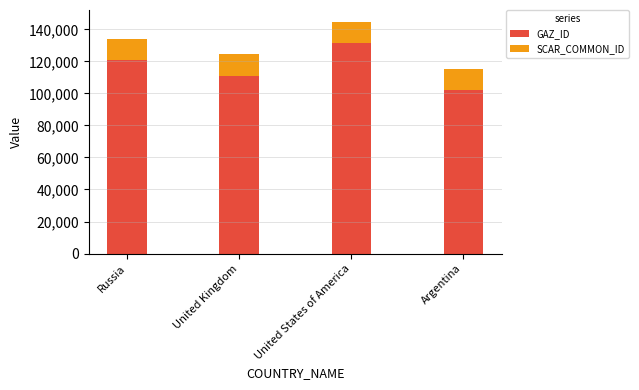

How many categories are shown in the chart?

4